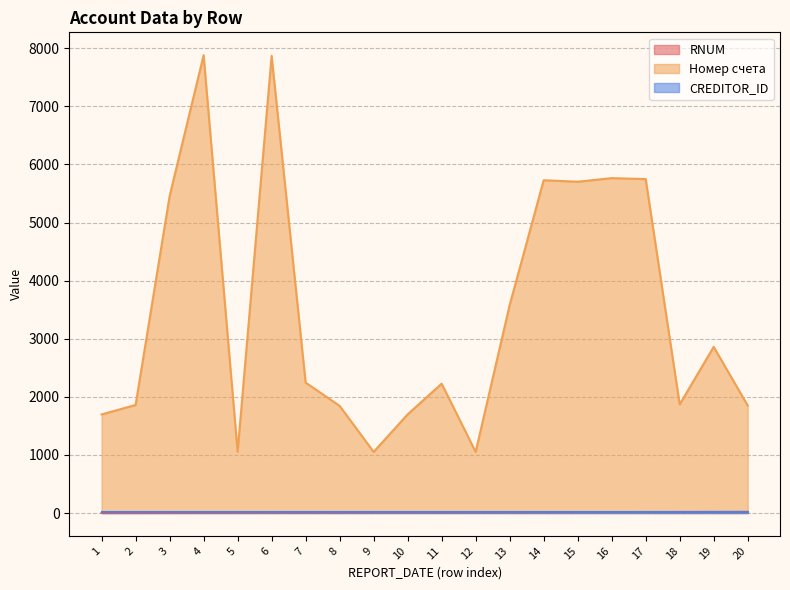

Which series has the largest total across all categories?

Номер счета